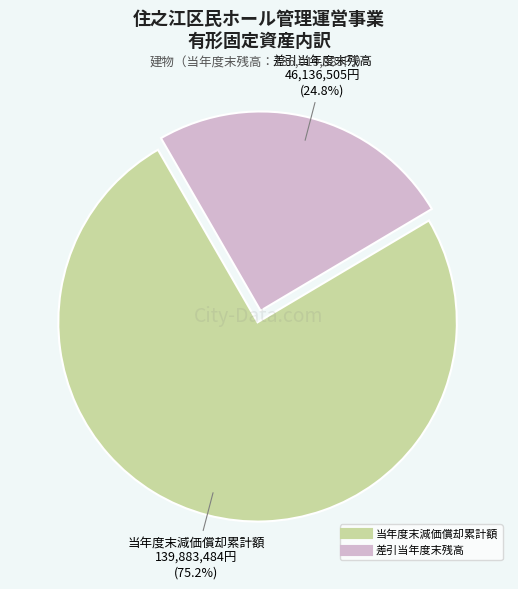

What is the ratio of the value at 当年度末減価償却累計額 to the value at 差引当年度末残高?

3.0